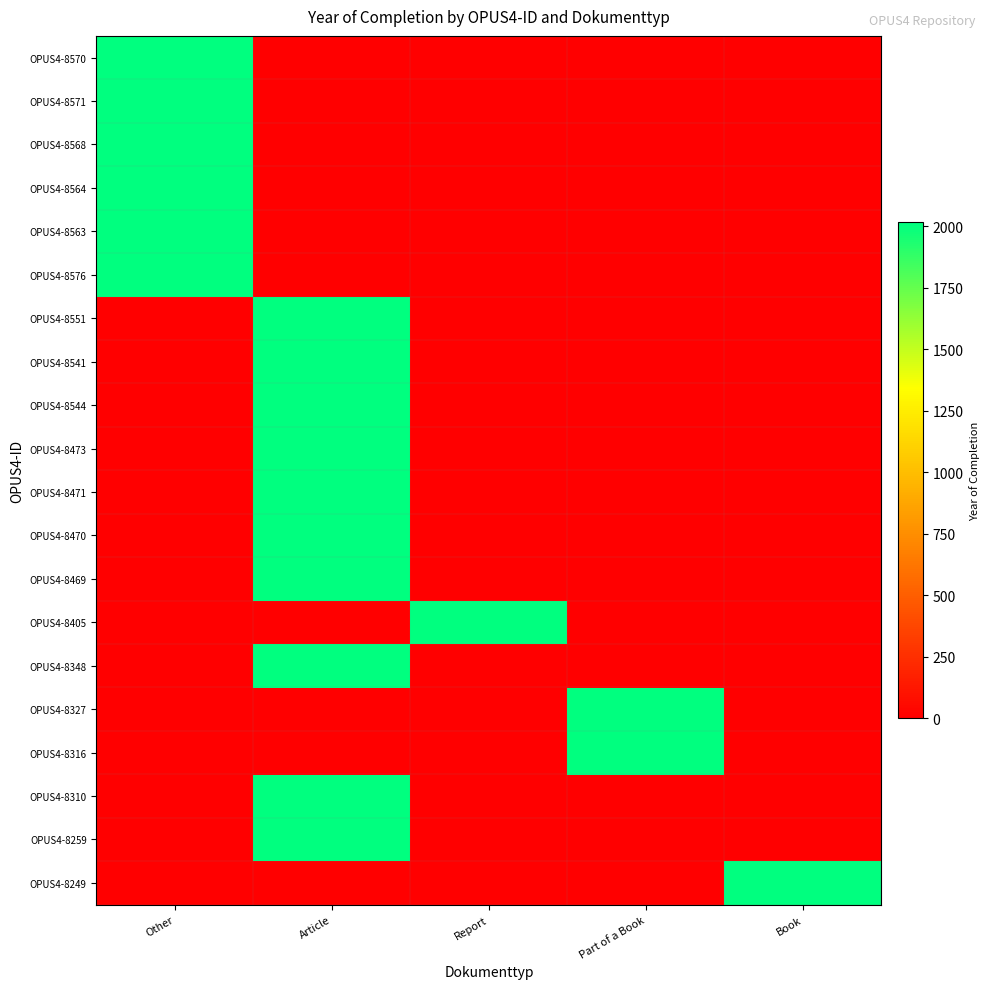

Reading left to right, transcribe all the data shown in this chart.

OPUS4-8570: Other=2015	Article=0	Report=0	Part of a Book=0	Book=0
OPUS4-8571: Other=2015	Article=0	Report=0	Part of a Book=0	Book=0
OPUS4-8568: Other=2015	Article=0	Report=0	Part of a Book=0	Book=0
OPUS4-8564: Other=2015	Article=0	Report=0	Part of a Book=0	Book=0
OPUS4-8563: Other=2015	Article=0	Report=0	Part of a Book=0	Book=0
OPUS4-8576: Other=2015	Article=0	Report=0	Part of a Book=0	Book=0
OPUS4-8551: Other=0	Article=2015	Report=0	Part of a Book=0	Book=0
OPUS4-8541: Other=0	Article=2015	Report=0	Part of a Book=0	Book=0
OPUS4-8544: Other=0	Article=2015	Report=0	Part of a Book=0	Book=0
OPUS4-8473: Other=0	Article=2015	Report=0	Part of a Book=0	Book=0
OPUS4-8471: Other=0	Article=2015	Report=0	Part of a Book=0	Book=0
OPUS4-8470: Other=0	Article=2015	Report=0	Part of a Book=0	Book=0
OPUS4-8469: Other=0	Article=2015	Report=0	Part of a Book=0	Book=0
OPUS4-8405: Other=0	Article=0	Report=2015	Part of a Book=0	Book=0
OPUS4-8348: Other=0	Article=2015	Report=0	Part of a Book=0	Book=0
OPUS4-8327: Other=0	Article=0	Report=0	Part of a Book=2015	Book=0
OPUS4-8316: Other=0	Article=0	Report=0	Part of a Book=2015	Book=0
OPUS4-8310: Other=0	Article=2015	Report=0	Part of a Book=0	Book=0
OPUS4-8259: Other=0	Article=2015	Report=0	Part of a Book=0	Book=0
OPUS4-8249: Other=0	Article=0	Report=0	Part of a Book=0	Book=2015